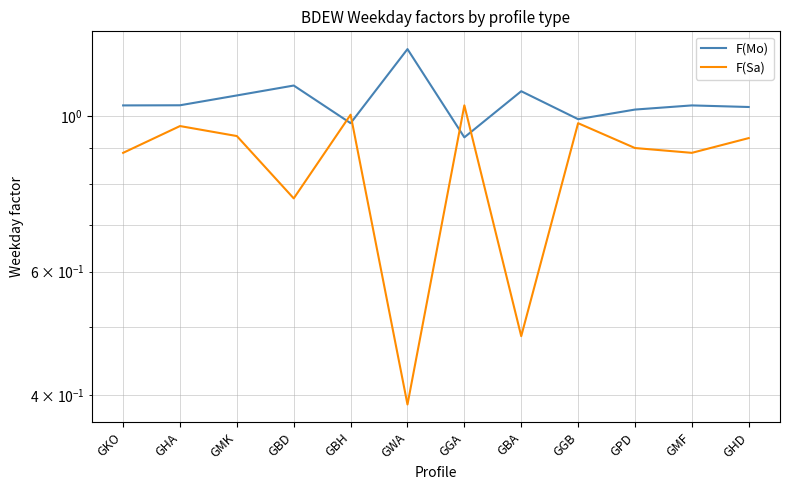

What position from the right is GBH?

8